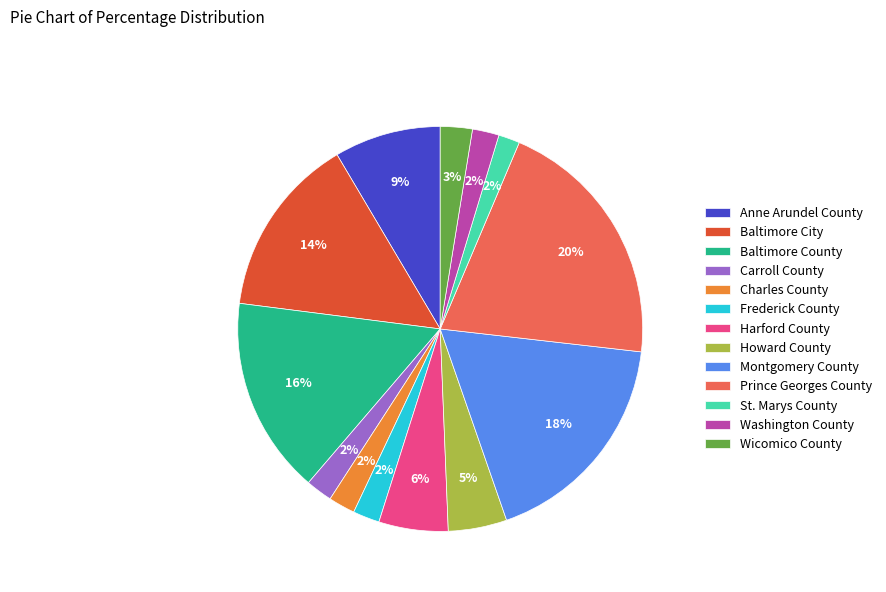

Is there a majority slice in this chart?

No